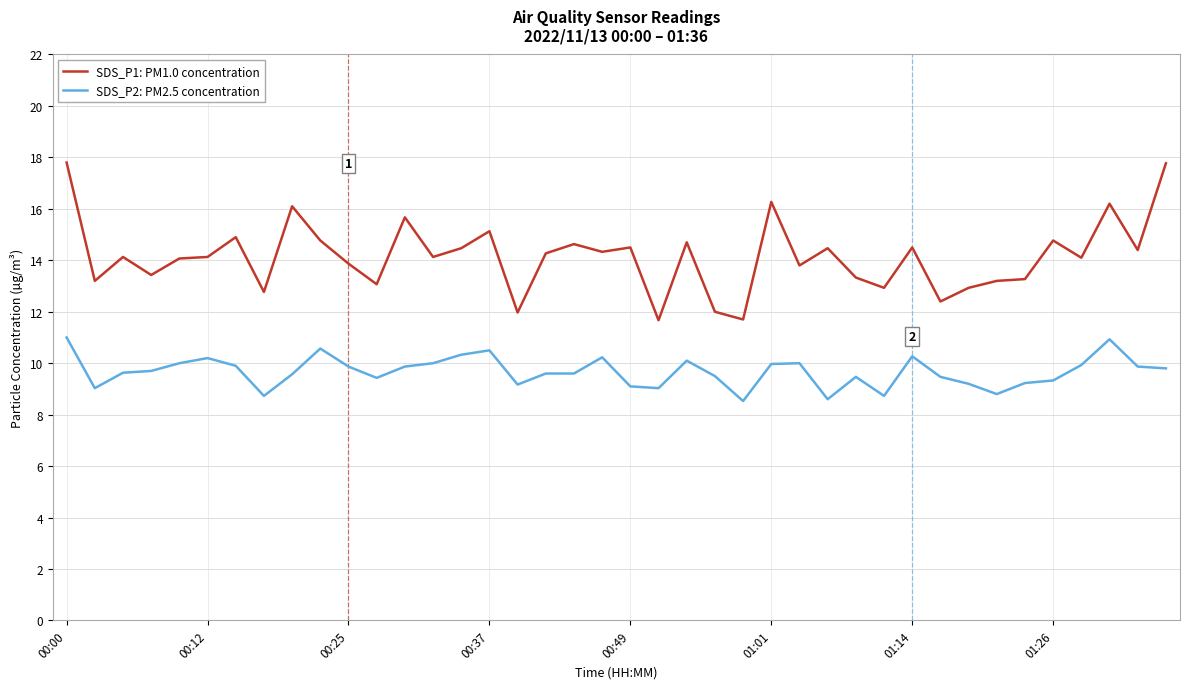

What are all the series names shown in the legend?

SDS_P1: PM1.0 concentration, SDS_P2: PM2.5 concentration